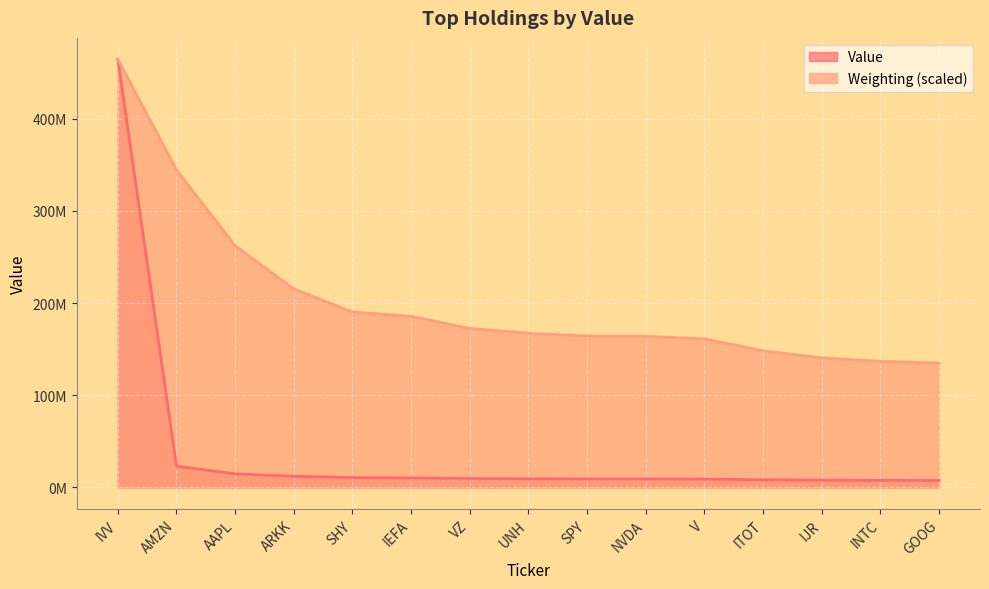

Which category has the highest value across all series?

IVV